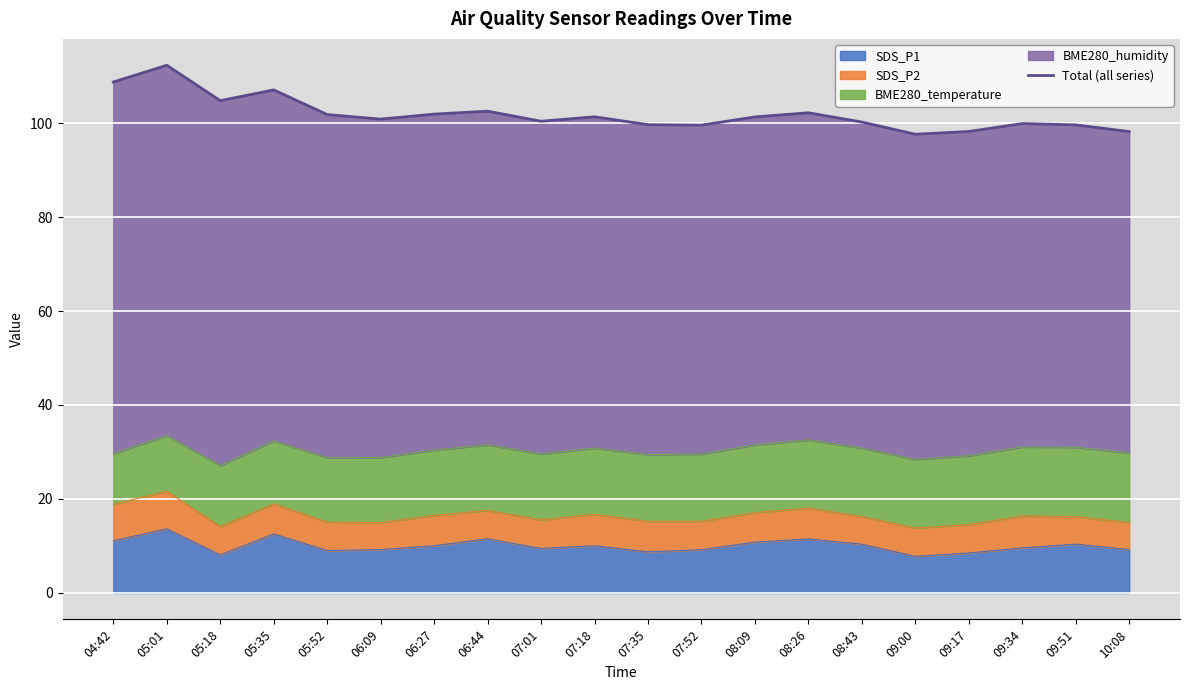

What is the value of the 1st point from the left?

108.7